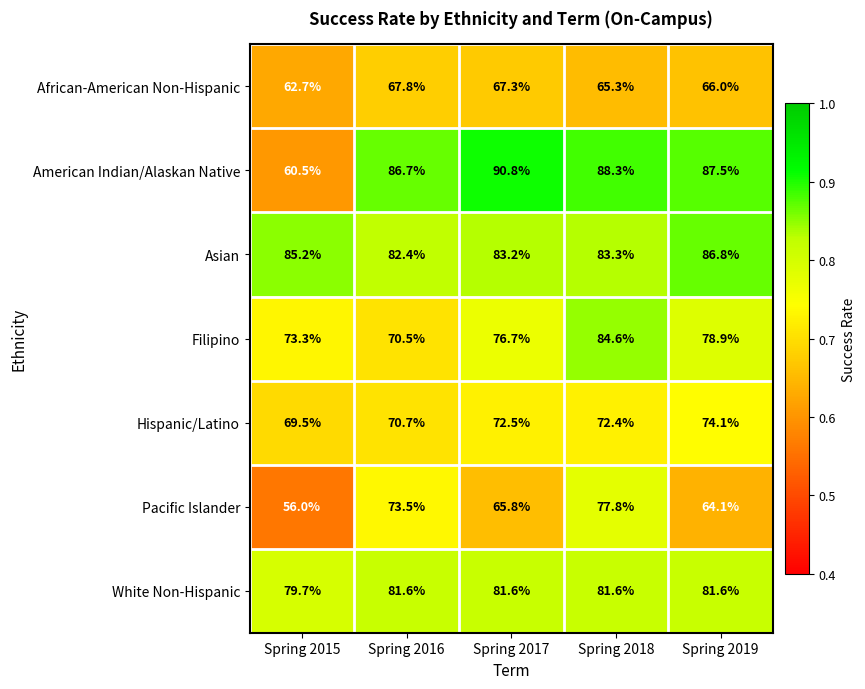

Which series has the widest spread of values?

American Indian/Alaskan Native